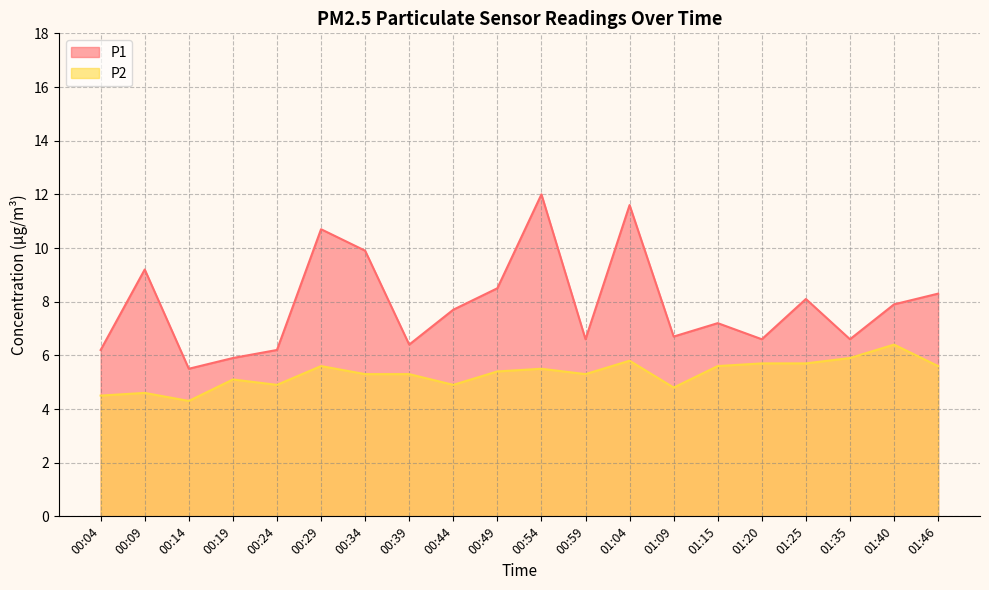

List the series in order of their peak value, lowest first.

P2, P1